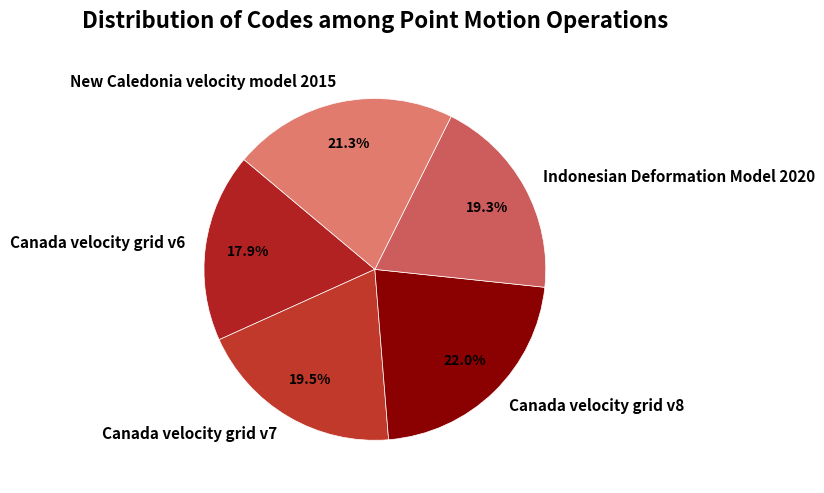

To the nearest percent, what is the difference between the New Caledonia velocity model 2015 and Indonesian Deformation Model 2020 slice percentages?

2%